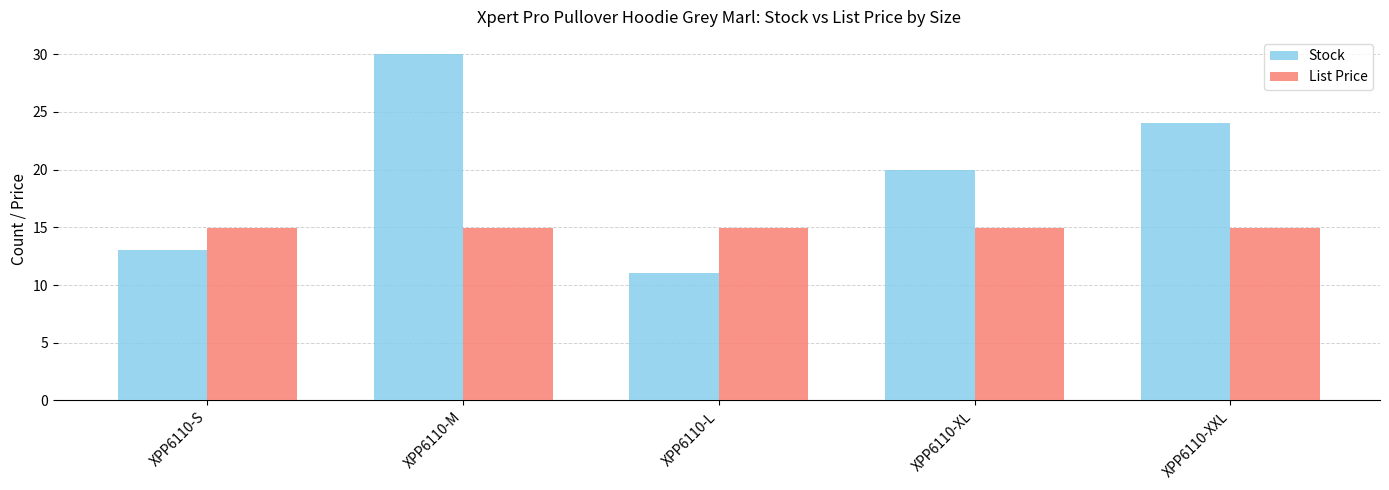

Are the bars grouped side by side (vs. stacked)?

Yes